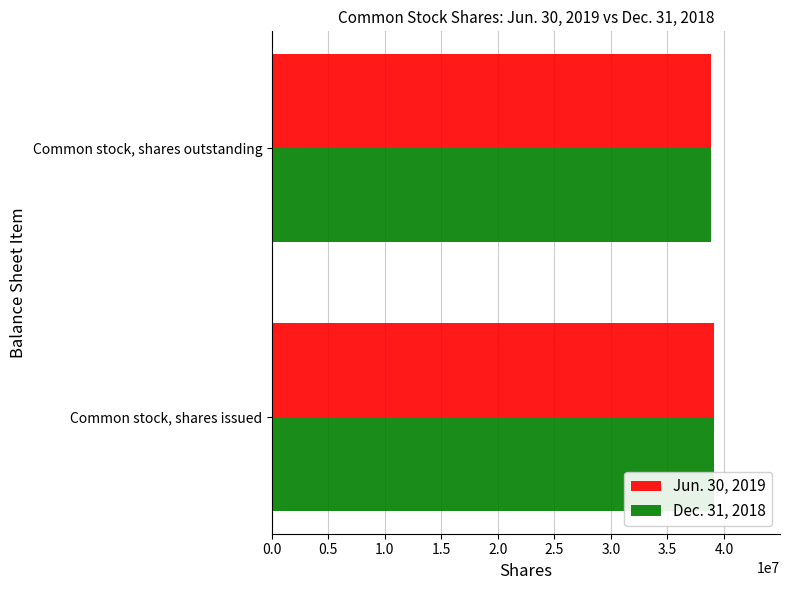

What is the total value across all series at Common stock, shares outstanding?

77628928